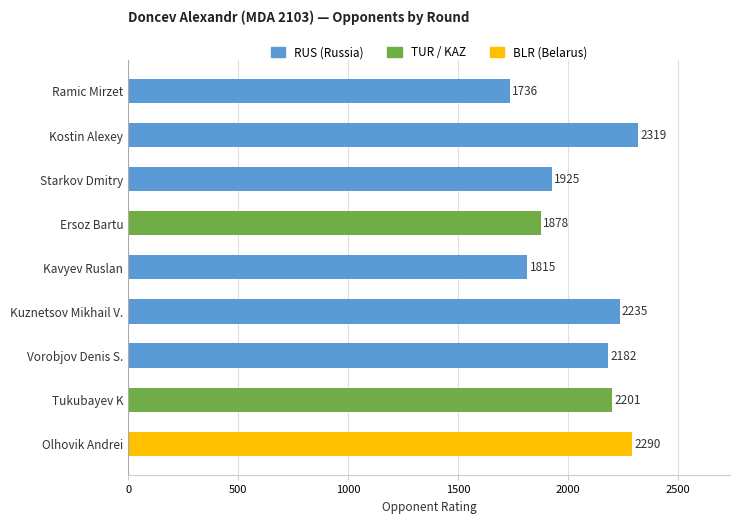

Reading top to bottom, transcribe all the data shown in this chart.

1736	2319	1925	1878	1815	2235	2182	2201	2290